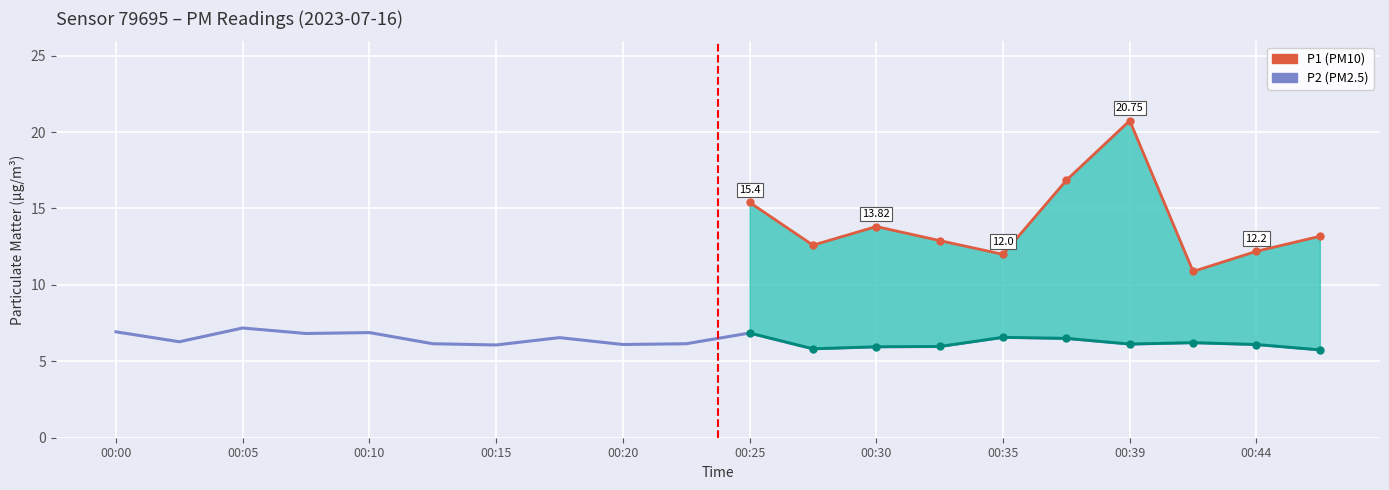

What is the value of the 3rd point from the left?

7.2